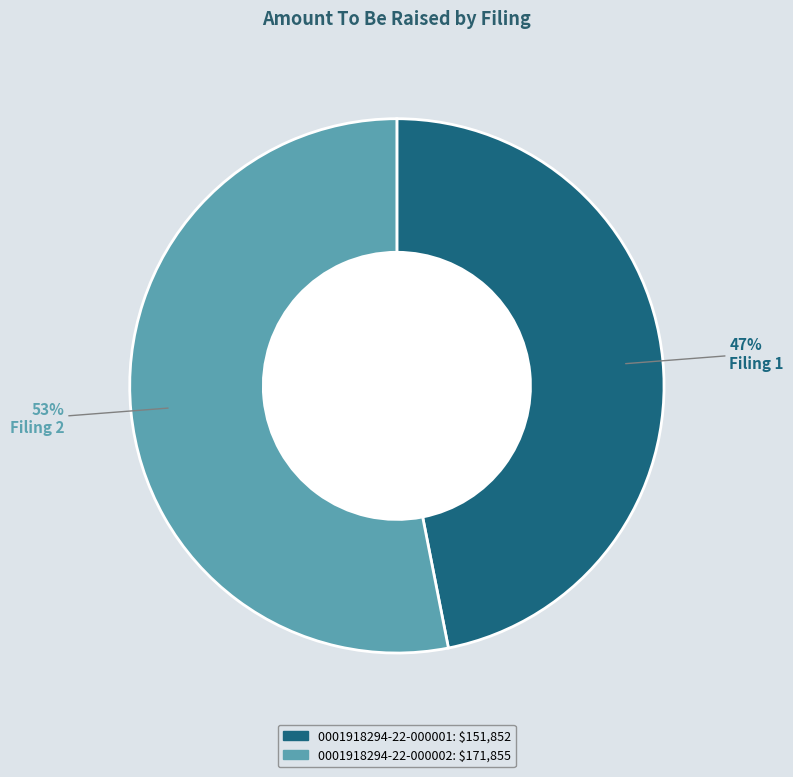

The 0001918294-22-000002 slice represents 53% of the pie. True or false?

True